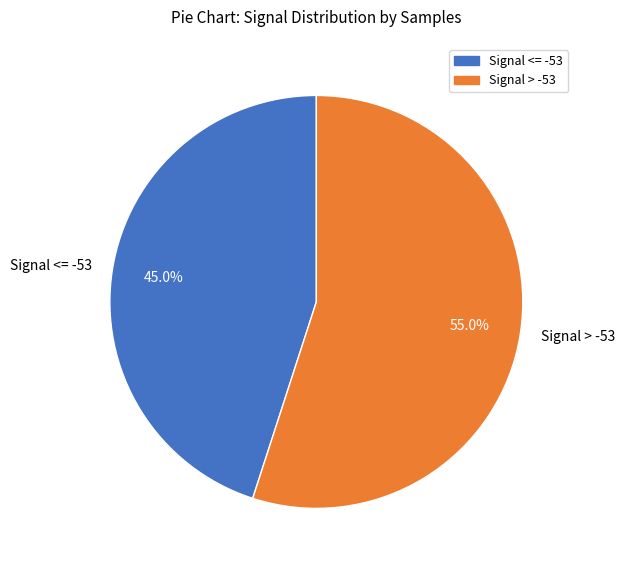

What percentage do Signal > -53 and Signal <= -53 together represent?

100.0%